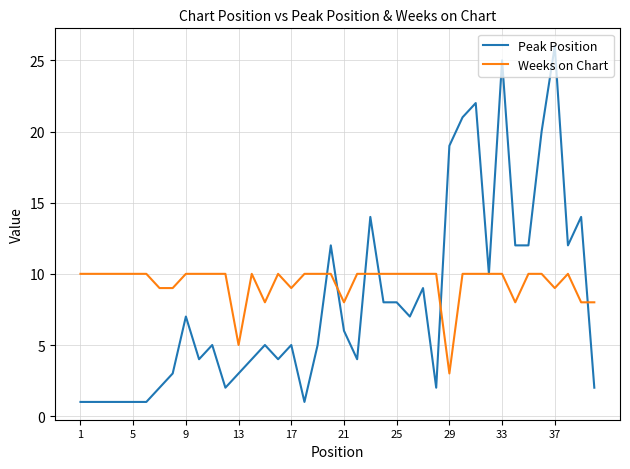

Which series has the largest total across all categories?

Weeks on Chart